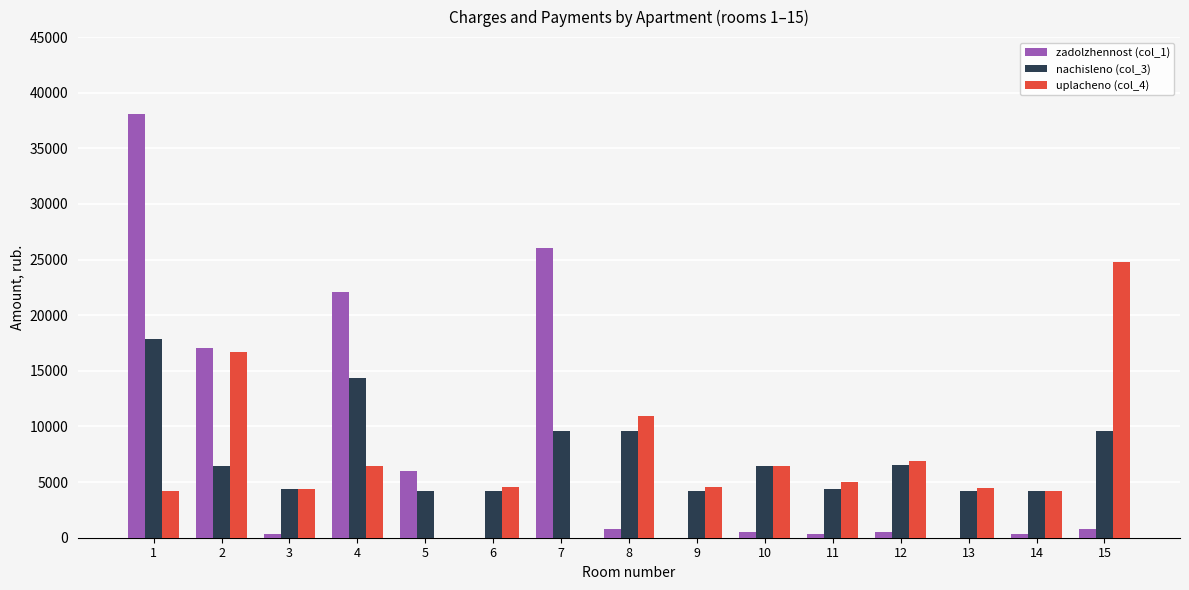

The value of uplacheno (col_4) at 7 is 0.0. True or false?

True